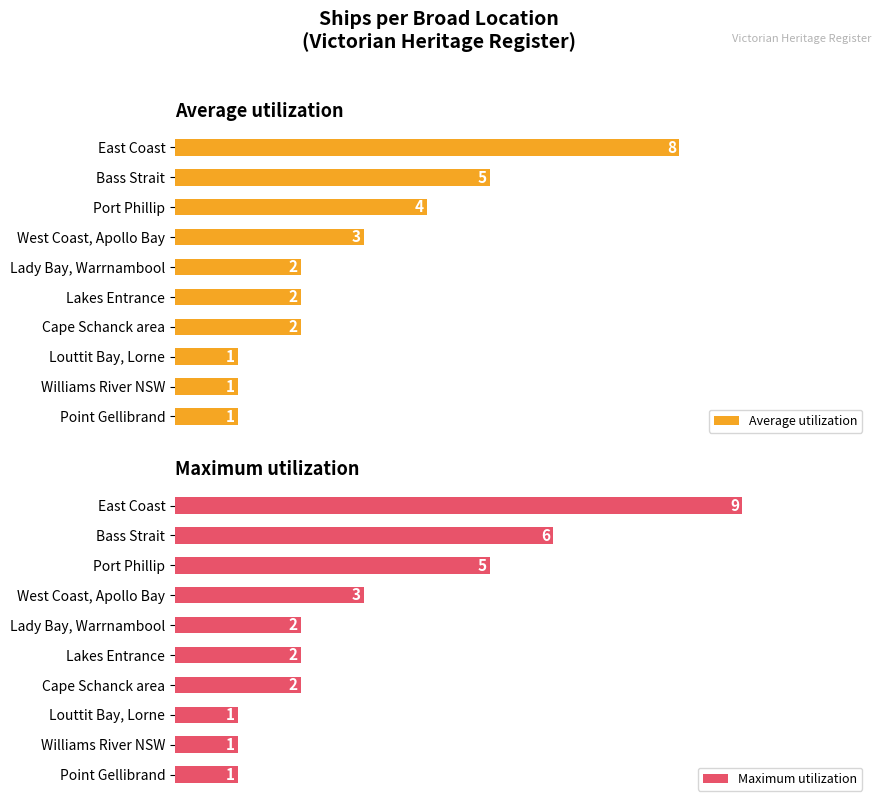

Which series changed the most between 8 and 8?

Average utilization